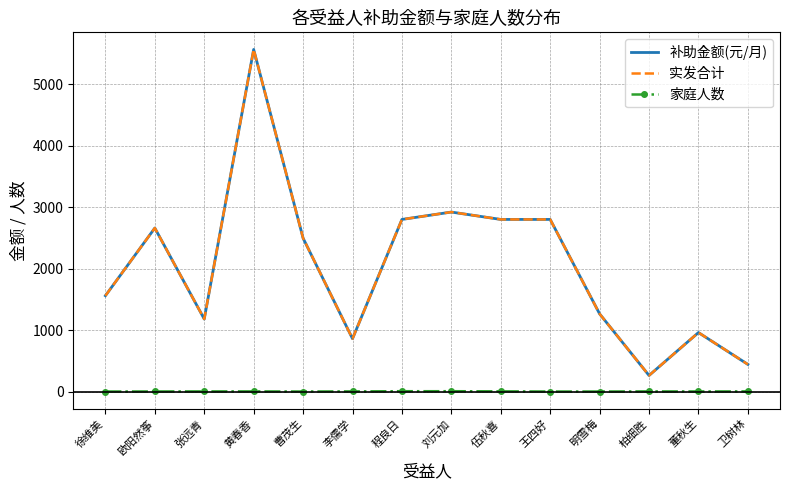

At 程良日, list the series in order from largest to smallest.

补助金额(元/月), 实发合计, 家庭人数